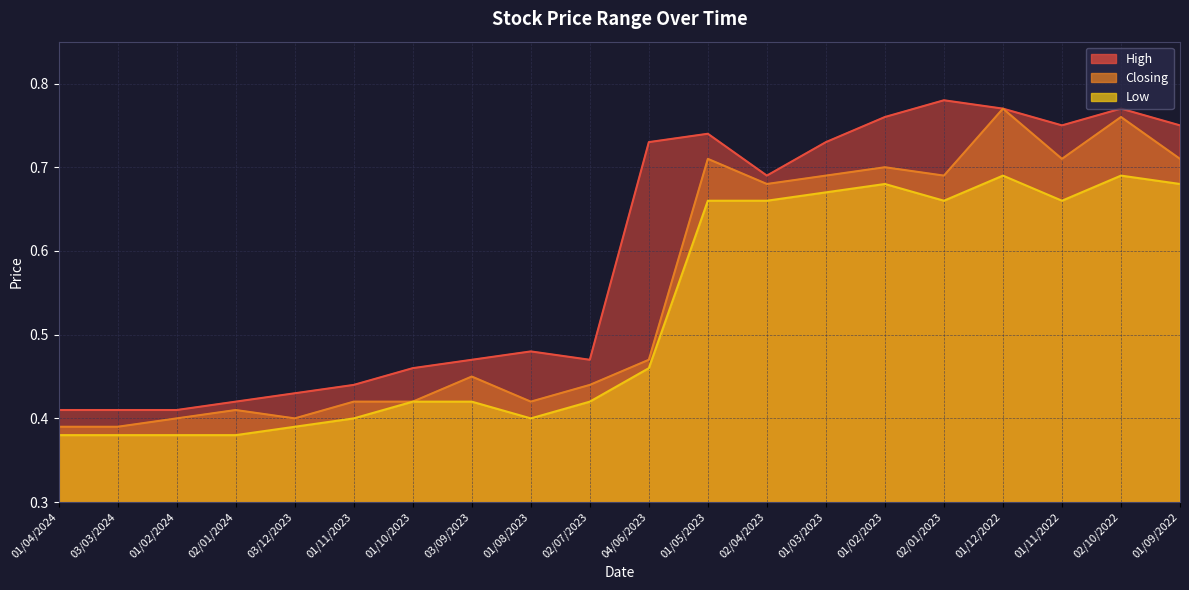

Rank the series at 01/11/2022 from lowest to highest value.

Low, Closing, High